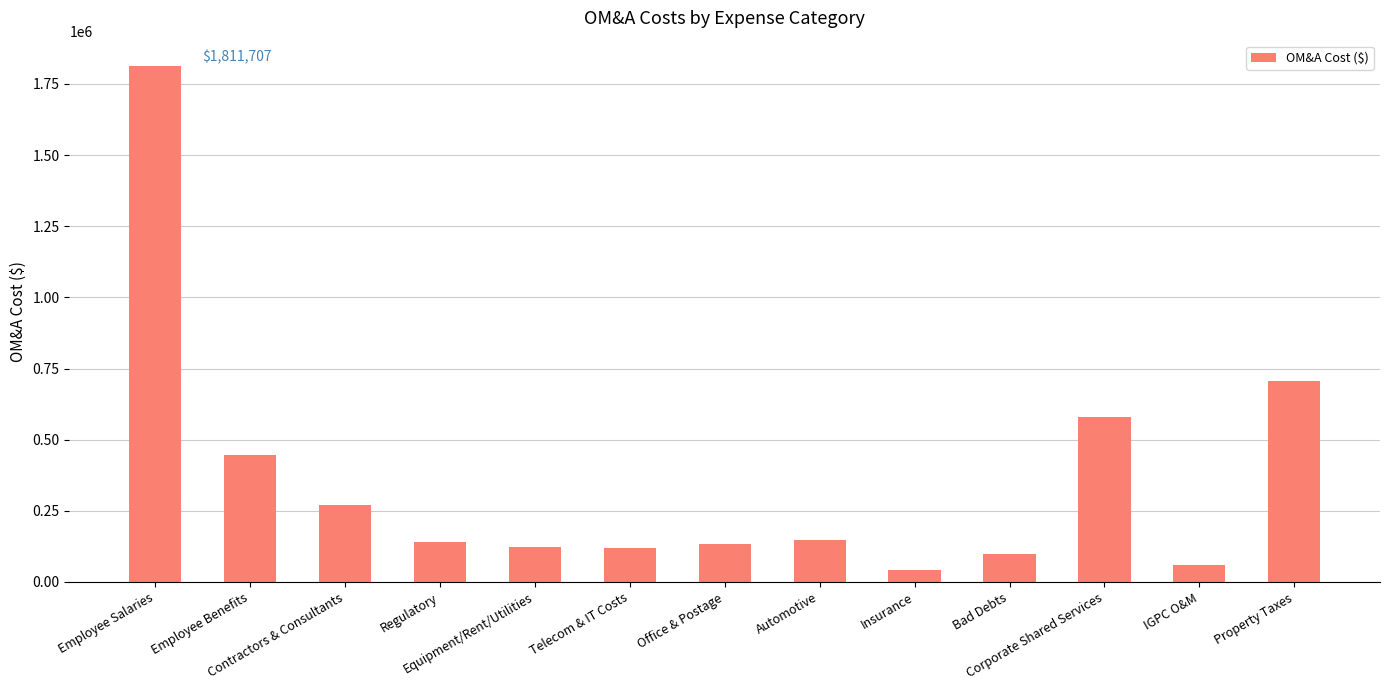

What is the sum of all values?

4677862.4